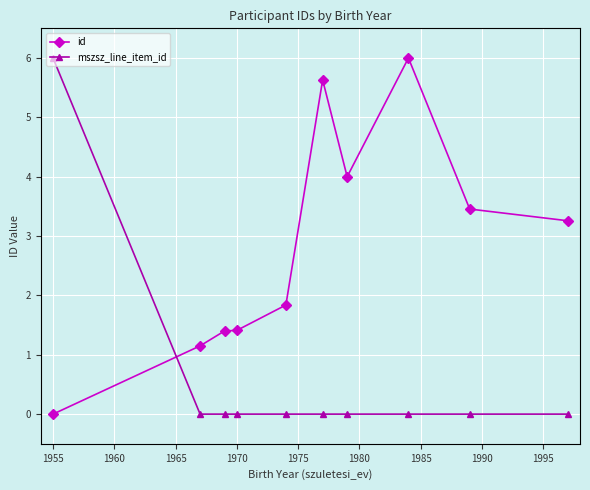

List the series in order of their overall mean, lowest first.

mszsz_line_item_id, id